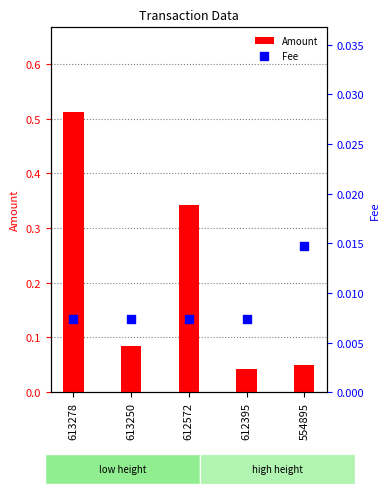

Which series has the largest Y range (max minus min)?

Amount